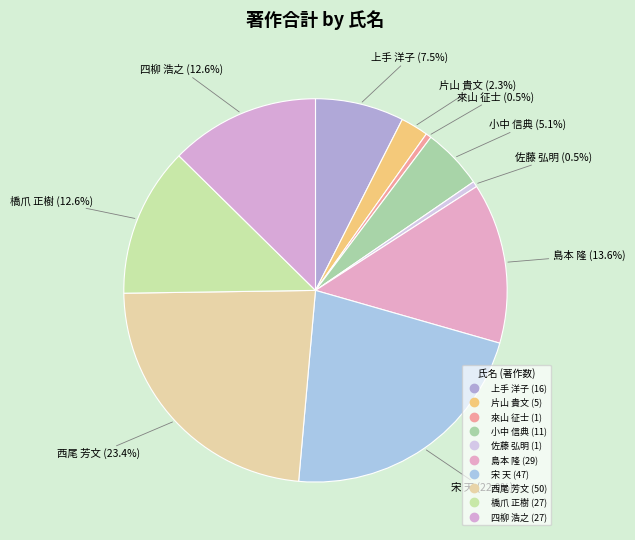

To the nearest percent, what portion does 片山 貴文 represent?

2%